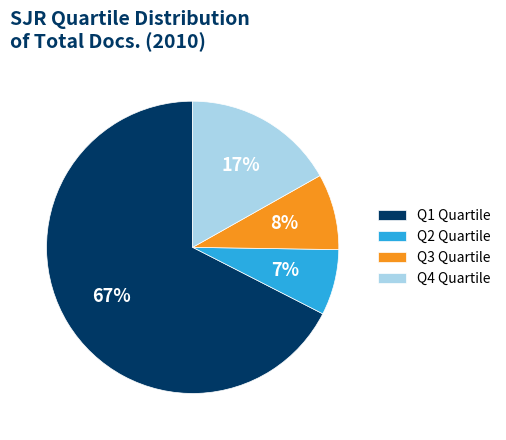

Which slice is the smallest?

Q2 Quartile